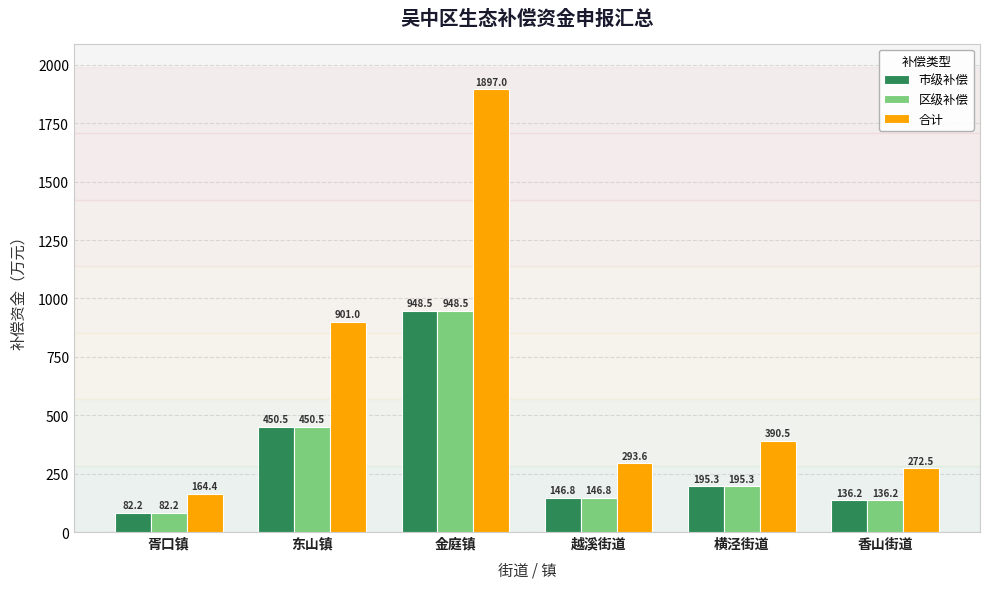

What is the minimum value for 市级补偿?

82.2